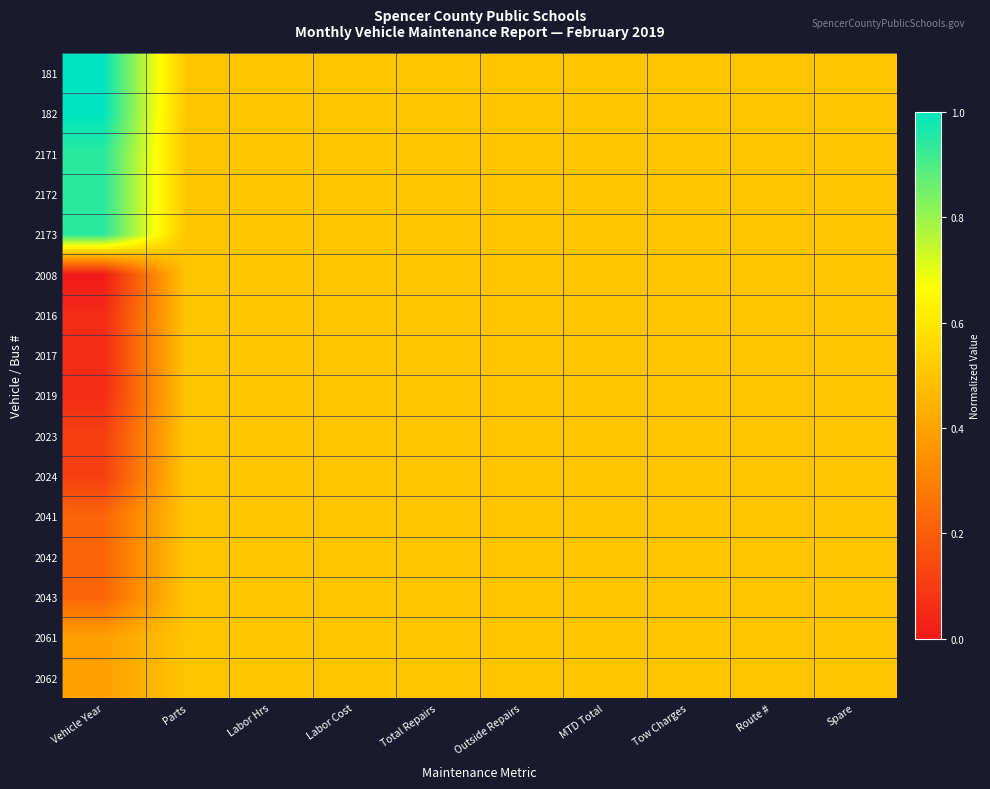

Reading left to right, what are all the values shown in this chart?

181: Vehicle Year=1.0	Parts=0.5	Labor Hrs=0.5	Labor Cost=0.5	Total Repairs=0.5	Outside Repairs=0.5	MTD Total=0.5	Tow Charges=0.5	Route #=0.5	Spare=0.5
182: Vehicle Year=1.0	Parts=0.5	Labor Hrs=0.5	Labor Cost=0.5	Total Repairs=0.5	Outside Repairs=0.5	MTD Total=0.5	Tow Charges=0.5	Route #=0.5	Spare=0.5
2171: Vehicle Year=0.9	Parts=0.5	Labor Hrs=0.5	Labor Cost=0.5	Total Repairs=0.5	Outside Repairs=0.5	MTD Total=0.5	Tow Charges=0.5	Route #=0.5	Spare=0.5
2172: Vehicle Year=0.9	Parts=0.5	Labor Hrs=0.5	Labor Cost=0.5	Total Repairs=0.5	Outside Repairs=0.5	MTD Total=0.5	Tow Charges=0.5	Route #=0.5	Spare=0.5
2173: Vehicle Year=0.9	Parts=0.5	Labor Hrs=0.5	Labor Cost=0.5	Total Repairs=0.5	Outside Repairs=0.5	MTD Total=0.5	Tow Charges=0.5	Route #=0.5	Spare=0.5
2008: Vehicle Year=0.0	Parts=0.5	Labor Hrs=0.5	Labor Cost=0.5	Total Repairs=0.5	Outside Repairs=0.5	MTD Total=0.5	Tow Charges=0.5	Route #=0.5	Spare=0.5
2016: Vehicle Year=0.1	Parts=0.5	Labor Hrs=0.5	Labor Cost=0.5	Total Repairs=0.5	Outside Repairs=0.5	MTD Total=0.5	Tow Charges=0.5	Route #=0.5	Spare=0.5
2017: Vehicle Year=0.1	Parts=0.5	Labor Hrs=0.5	Labor Cost=0.5	Total Repairs=0.5	Outside Repairs=0.5	MTD Total=0.5	Tow Charges=0.5	Route #=0.5	Spare=0.5
2019: Vehicle Year=0.1	Parts=0.5	Labor Hrs=0.5	Labor Cost=0.5	Total Repairs=0.5	Outside Repairs=0.5	MTD Total=0.5	Tow Charges=0.5	Route #=0.5	Spare=0.5
2023: Vehicle Year=0.1	Parts=0.5	Labor Hrs=0.5	Labor Cost=0.5	Total Repairs=0.5	Outside Repairs=0.5	MTD Total=0.5	Tow Charges=0.5	Route #=0.5	Spare=0.5
2024: Vehicle Year=0.1	Parts=0.5	Labor Hrs=0.5	Labor Cost=0.5	Total Repairs=0.5	Outside Repairs=0.5	MTD Total=0.5	Tow Charges=0.5	Route #=0.5	Spare=0.5
2041: Vehicle Year=0.2	Parts=0.5	Labor Hrs=0.5	Labor Cost=0.5	Total Repairs=0.5	Outside Repairs=0.5	MTD Total=0.5	Tow Charges=0.5	Route #=0.5	Spare=0.5
2042: Vehicle Year=0.2	Parts=0.5	Labor Hrs=0.5	Labor Cost=0.5	Total Repairs=0.5	Outside Repairs=0.5	MTD Total=0.5	Tow Charges=0.5	Route #=0.5	Spare=0.5
2043: Vehicle Year=0.2	Parts=0.5	Labor Hrs=0.5	Labor Cost=0.5	Total Repairs=0.5	Outside Repairs=0.5	MTD Total=0.5	Tow Charges=0.5	Route #=0.5	Spare=0.5
2061: Vehicle Year=0.4	Parts=0.5	Labor Hrs=0.5	Labor Cost=0.5	Total Repairs=0.5	Outside Repairs=0.5	MTD Total=0.5	Tow Charges=0.5	Route #=0.5	Spare=0.5
2062: Vehicle Year=0.4	Parts=0.5	Labor Hrs=0.5	Labor Cost=0.5	Total Repairs=0.5	Outside Repairs=0.5	MTD Total=0.5	Tow Charges=0.5	Route #=0.5	Spare=0.5